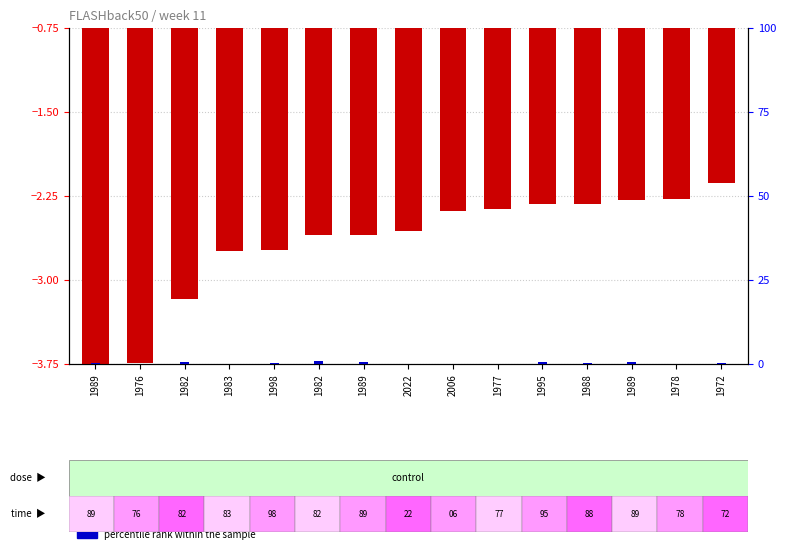

Where is percentile rank within the sample nearest to the value 3?

1998